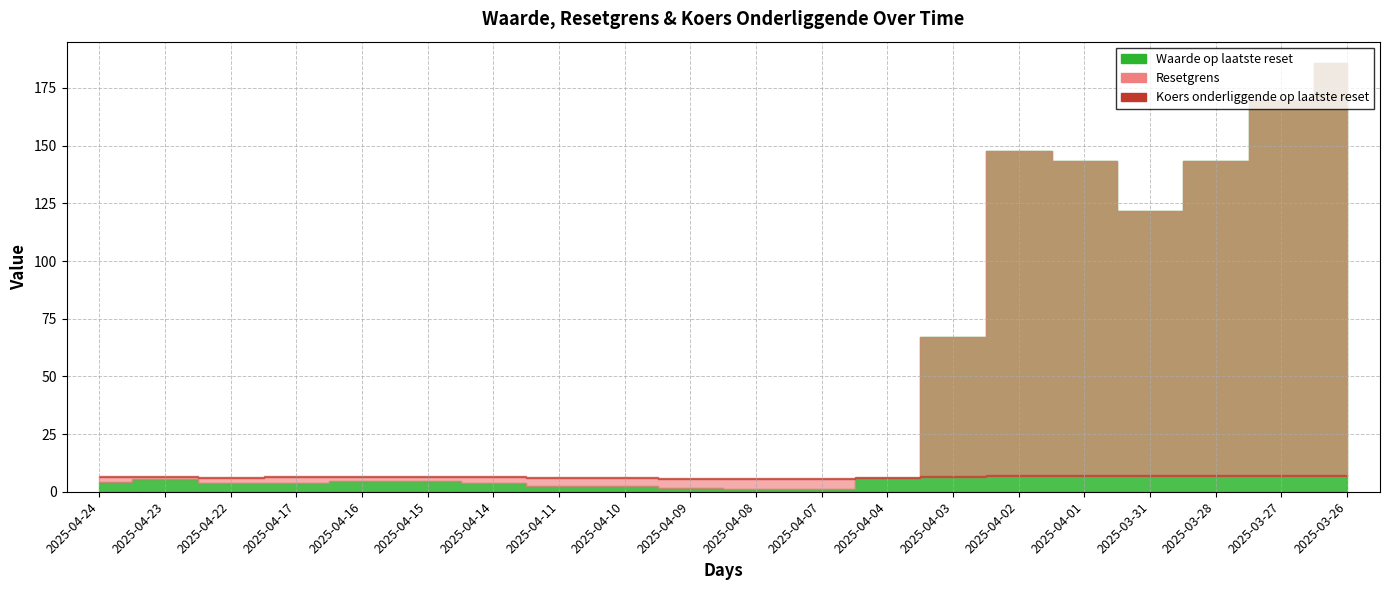

At which category does the chart reach its minimum across all series?

2025-04-07